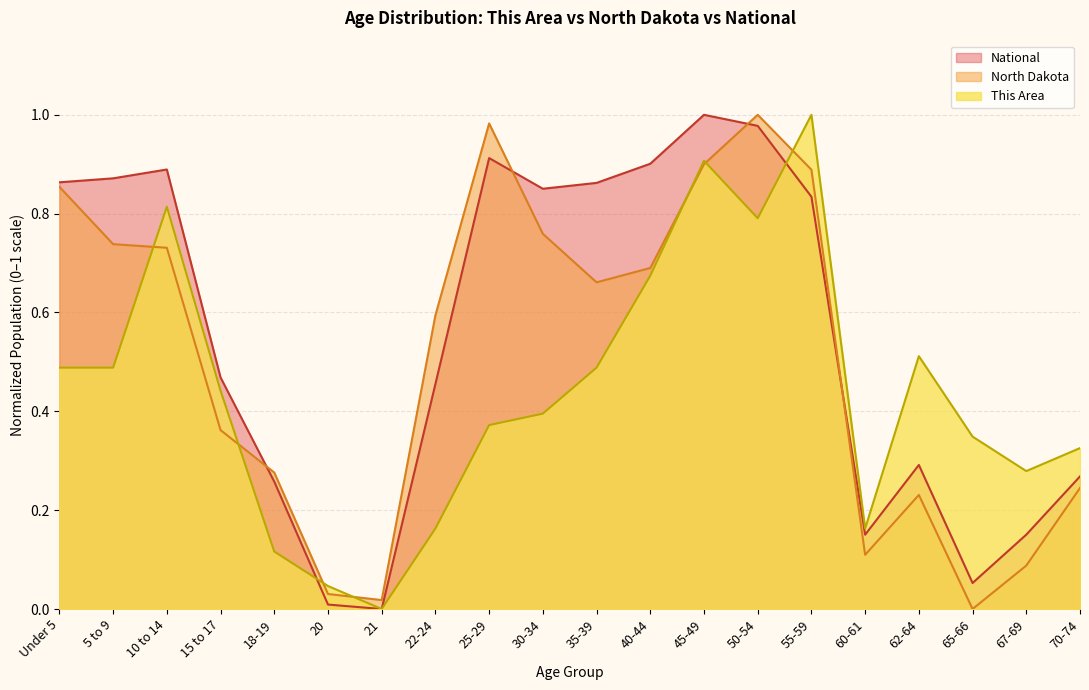

What is the average value of the National series?

0.6